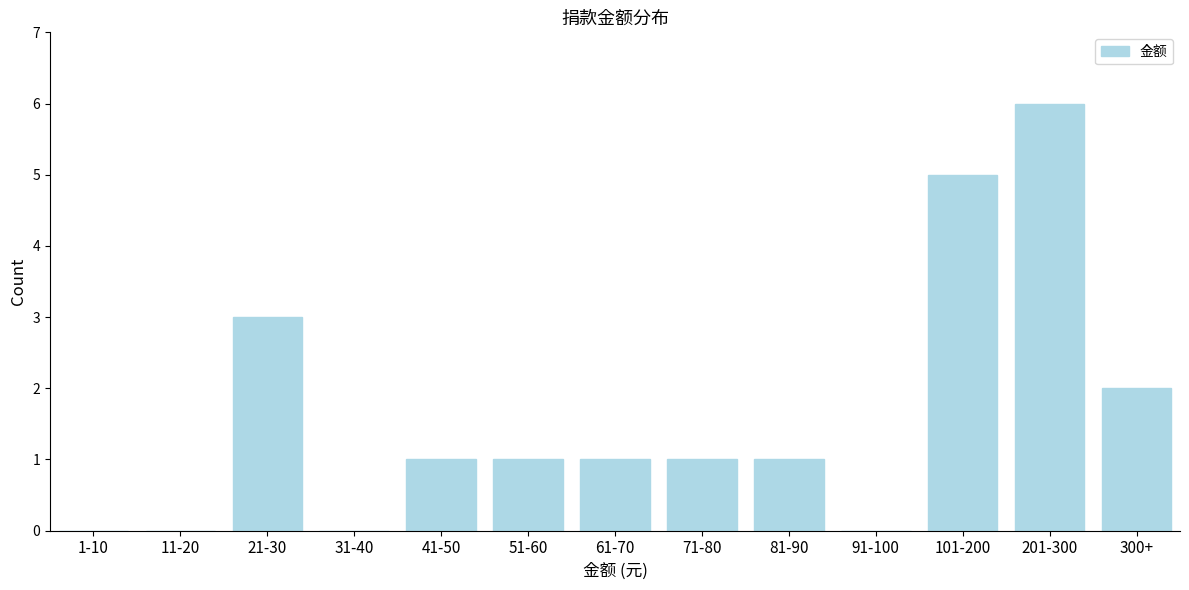

Reading left to right, extract all data points from this chart.

1-10=0	11-20=0	21-30=3	31-40=0	41-50=1	51-60=1	61-70=1	71-80=1	81-90=1	91-100=0	101-200=5	201-300=6	300+=2